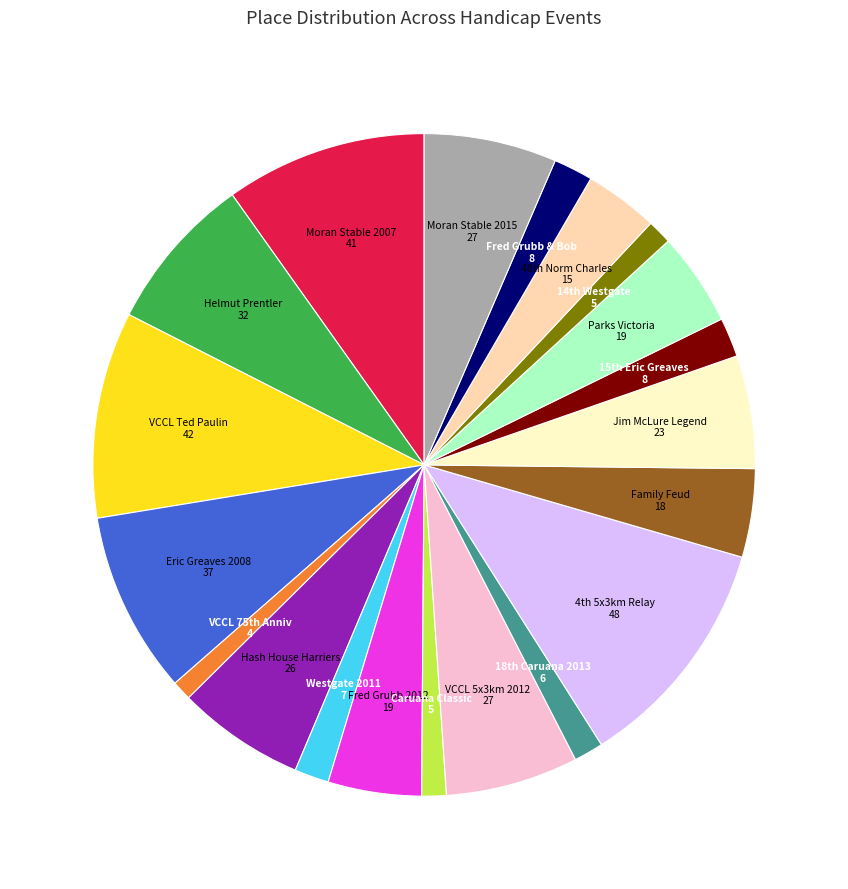

Is there any slice that represents more than half of the pie?

No